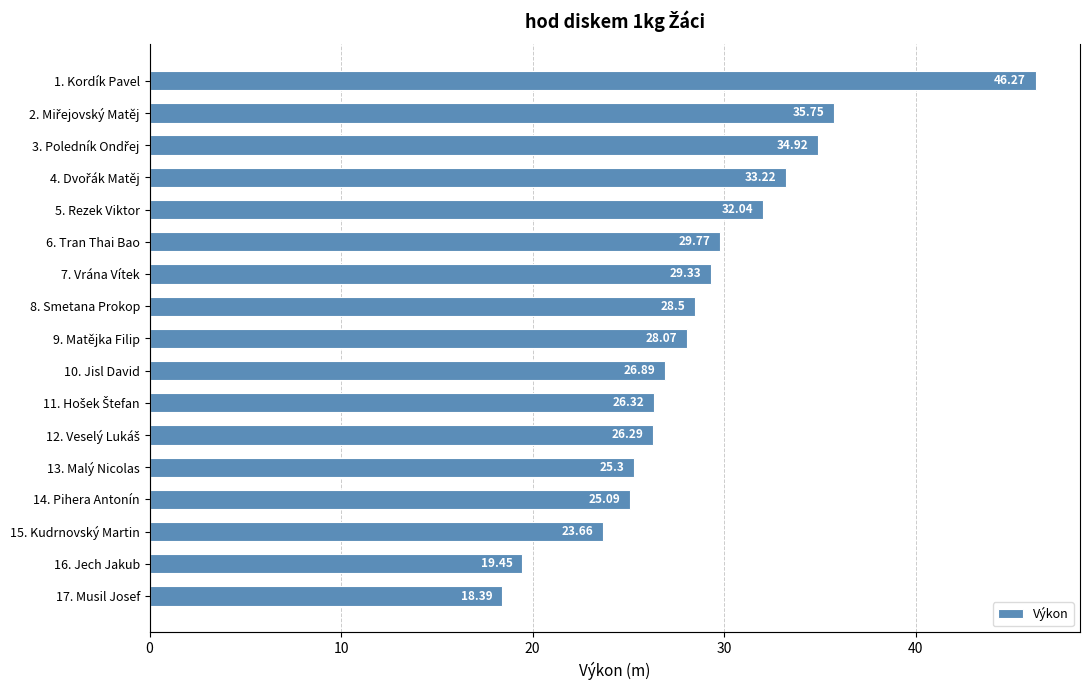

What is the smallest value displayed?

18.4